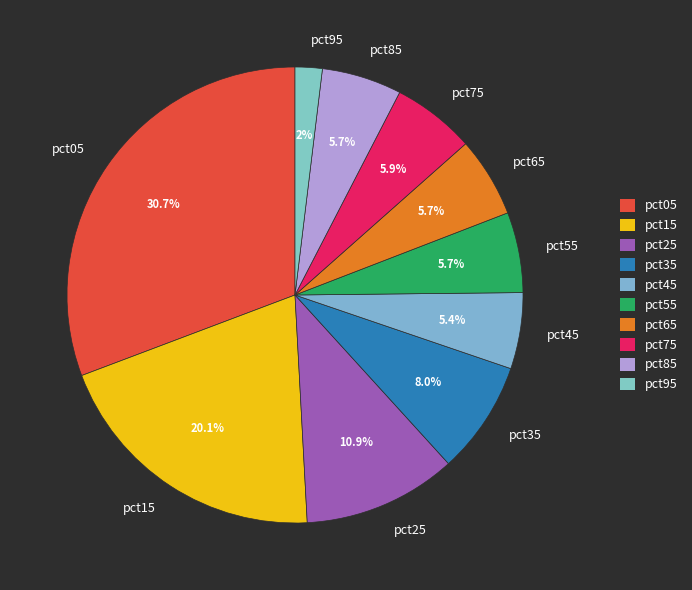

To the nearest percent, what portion does pct05 represent?

31%